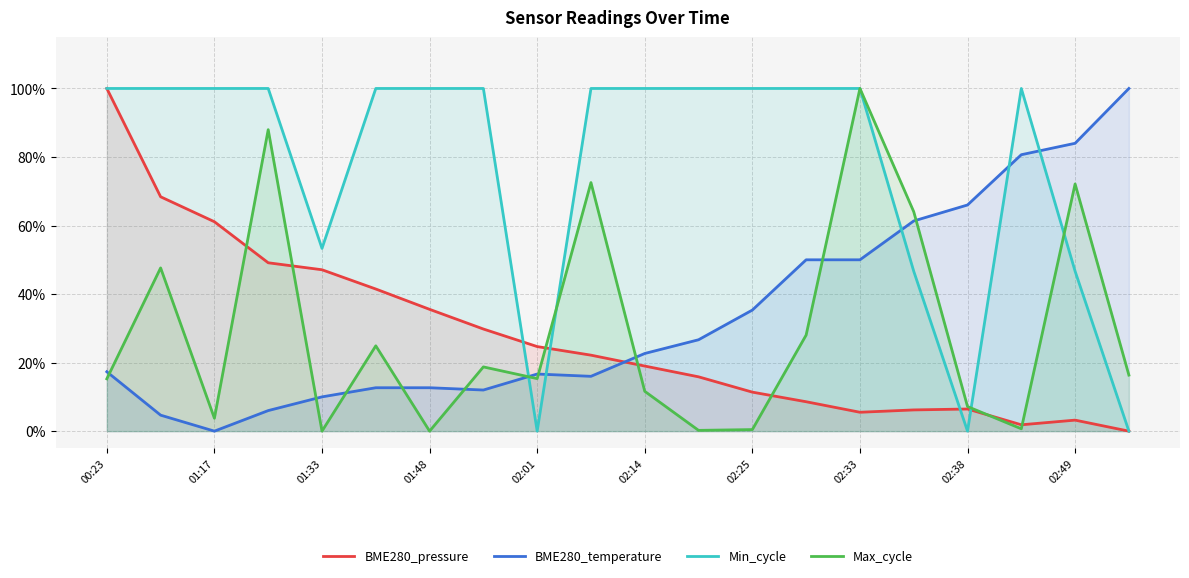

Is the value of BME280_pressure at 17 greater than the value of Max_cycle at 10?

No